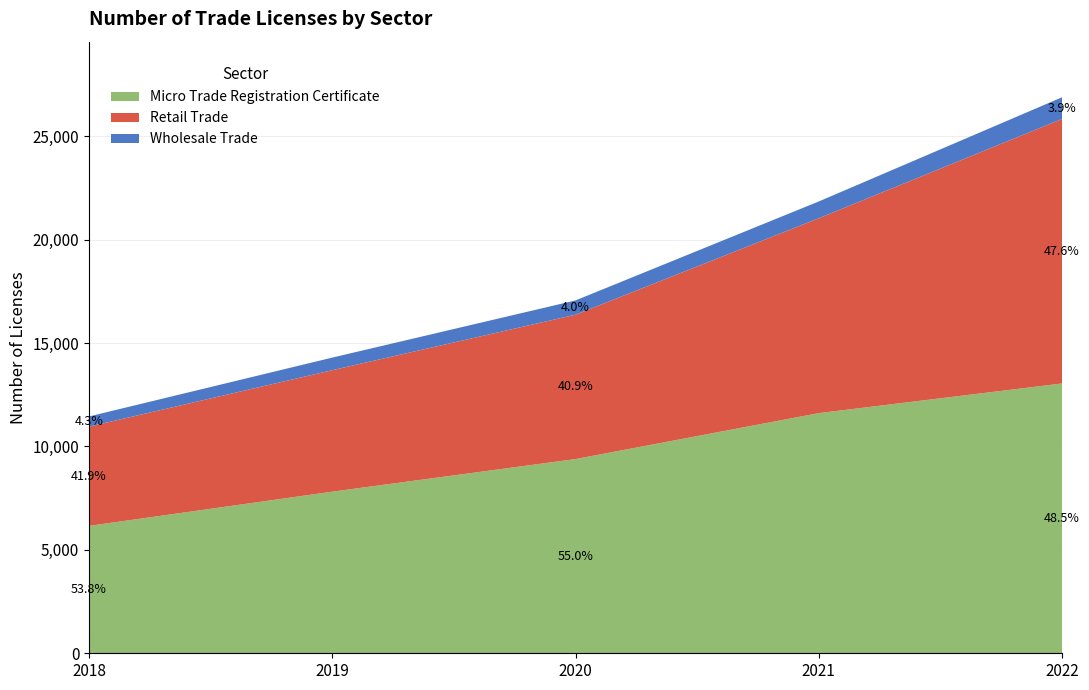

Reading left to right, transcribe all the data shown in this chart.

Micro Trade Registration Certificate: 6159	7813	9390	11610	13044
Retail Trade: 4797	5873	6979	9422	12789
Wholesale Trade: 494	609	690	811	1047